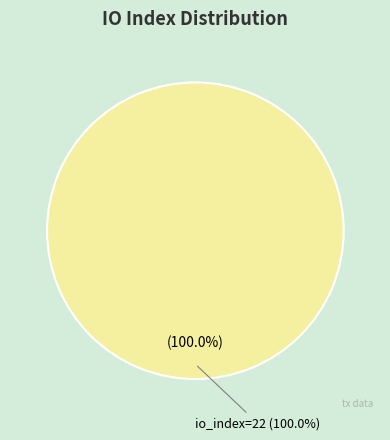

True or false: io_index=22 accounts for 100% of the total.

True